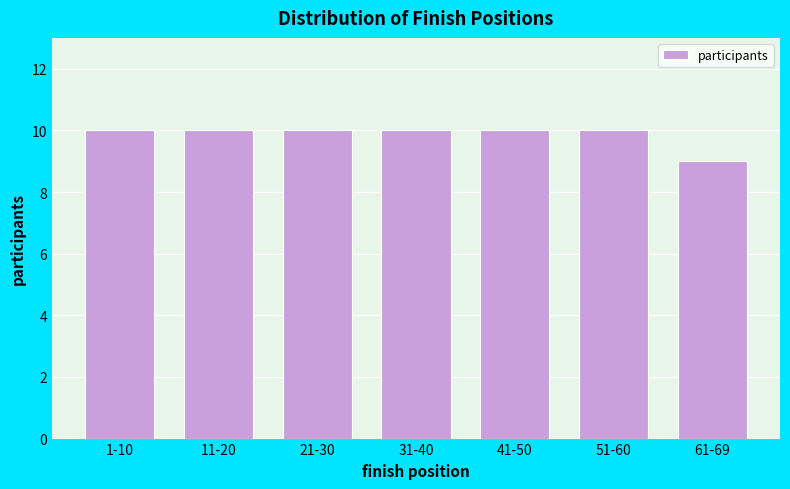

Reading left to right, what are all the values shown in this chart?

1-10=10	11-20=10	21-30=10	31-40=10	41-50=10	51-60=10	61-69=9